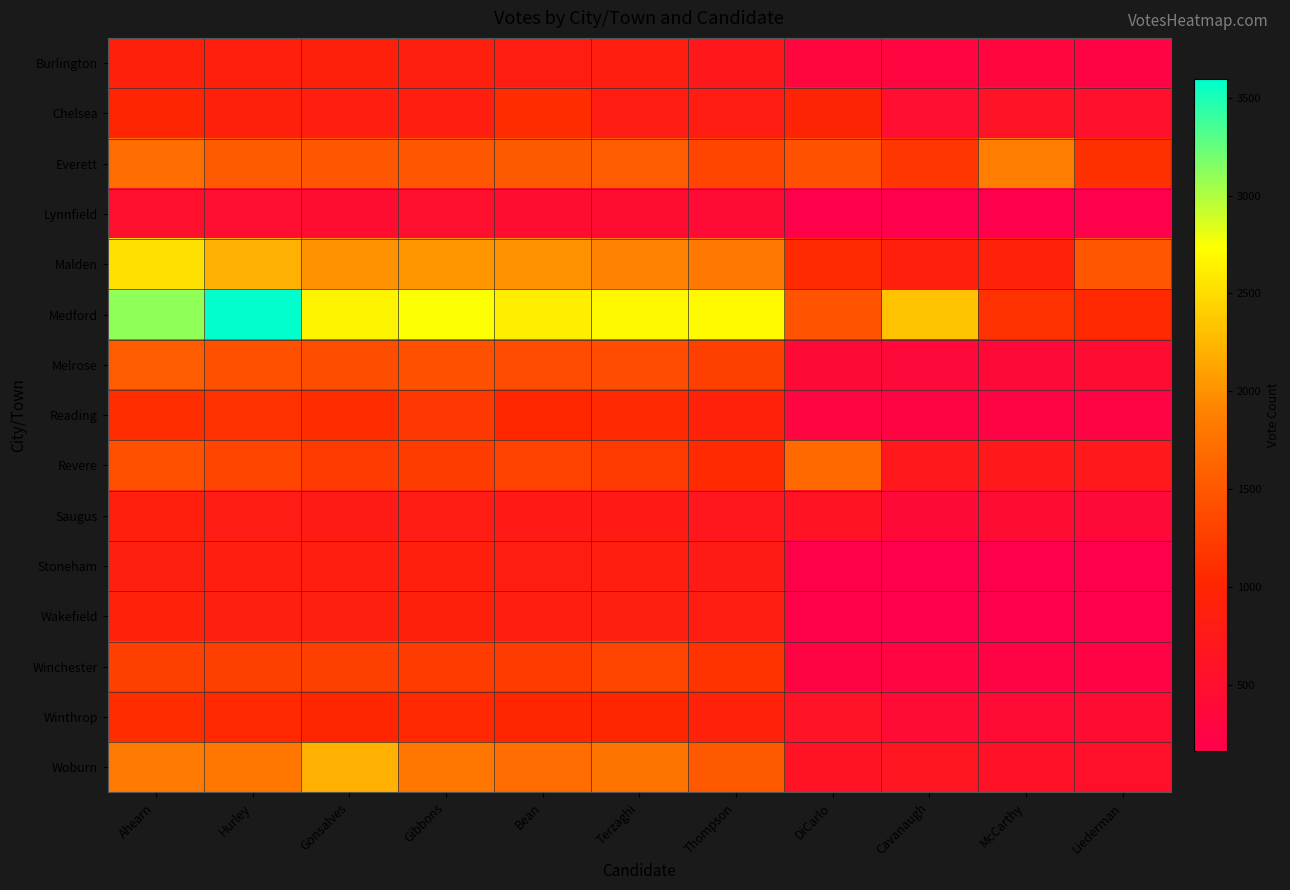

At how many categories does at least one series exceed 3462?

1